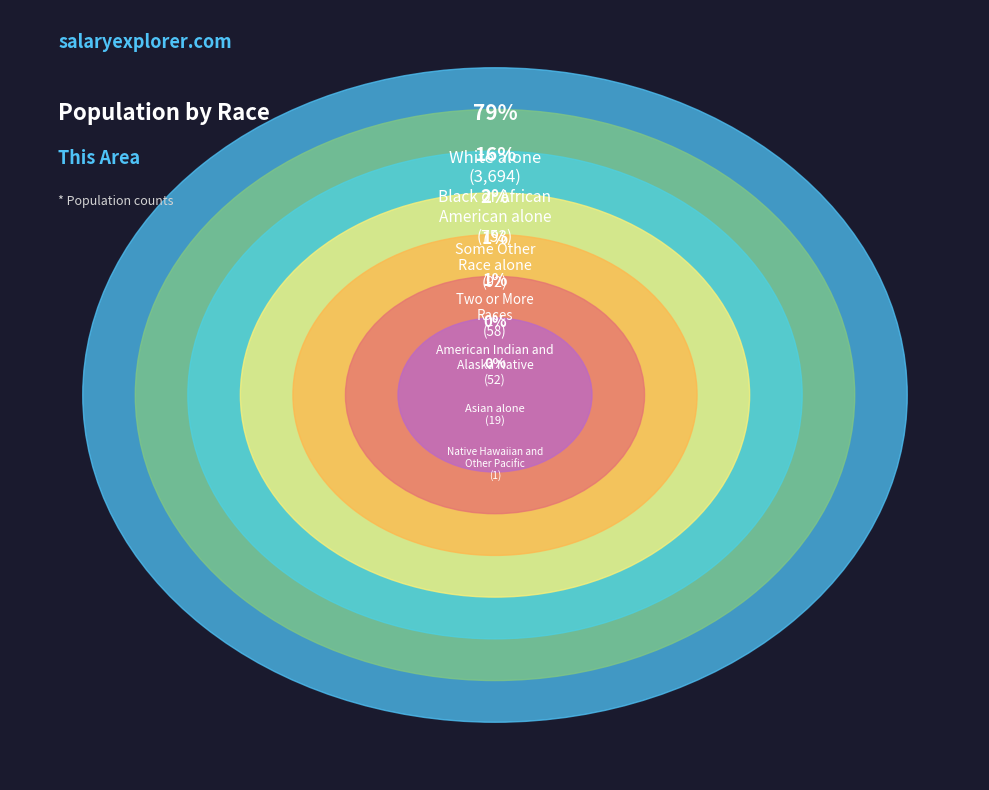

Is the sum of White alone and American Indian and
Alaska Native greater than half?

Yes